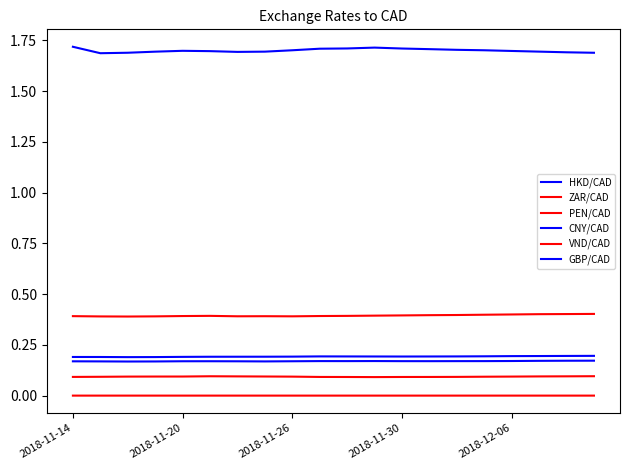

How many lines are shown in the chart?

6